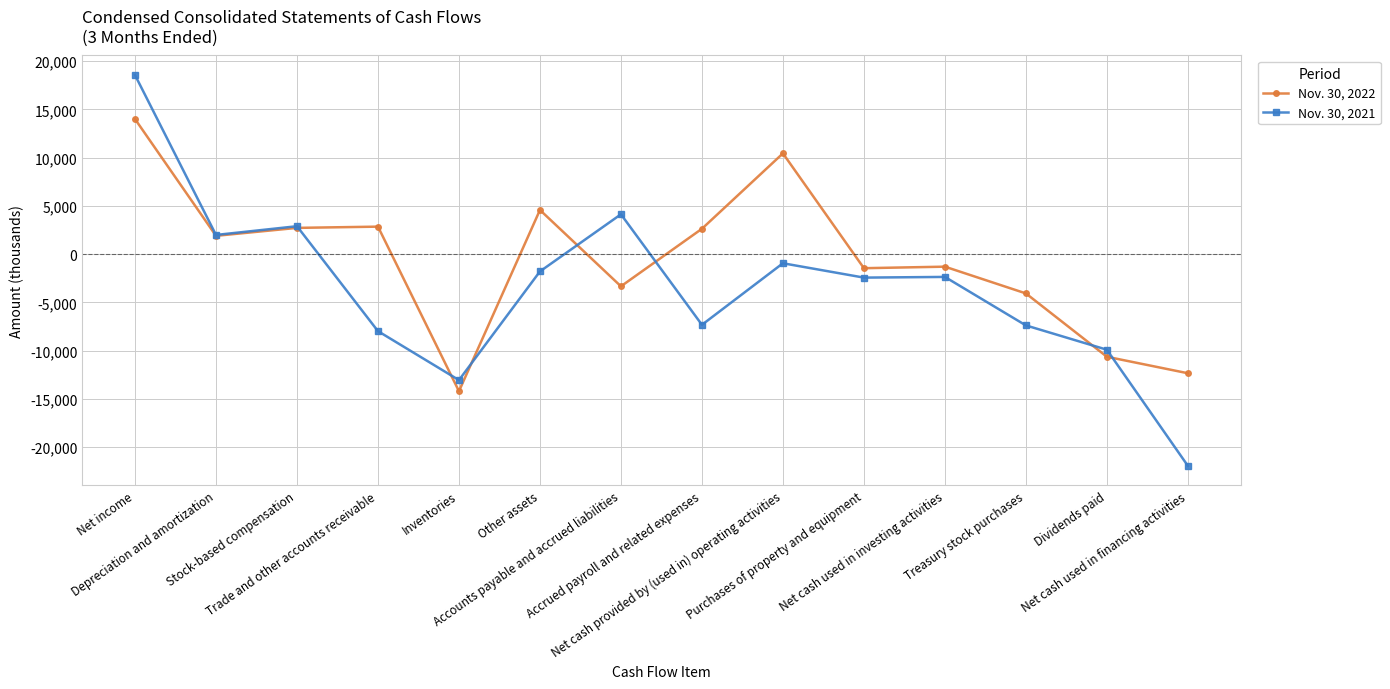

How many data points in Nov. 30, 2021 are less than -2362?

7